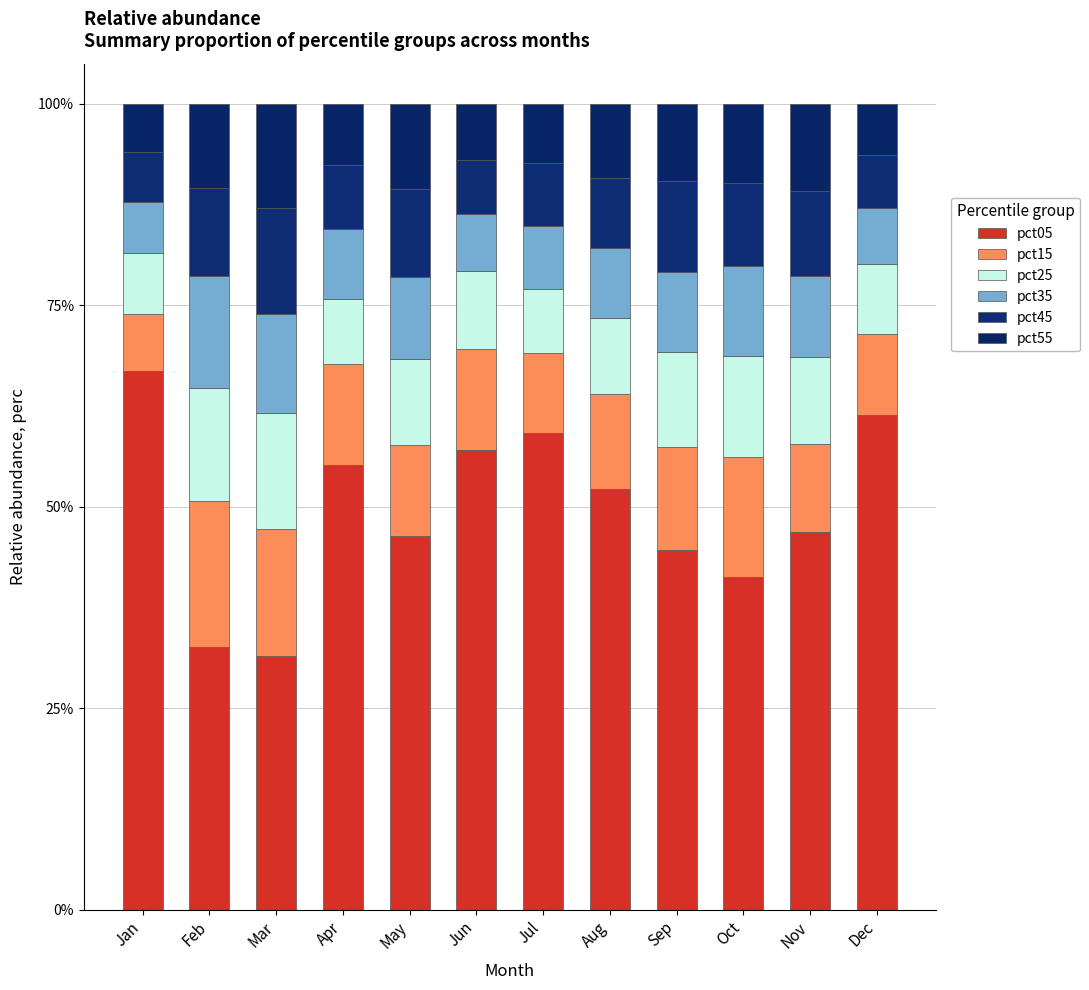

Does the chart contain any negative values?

No